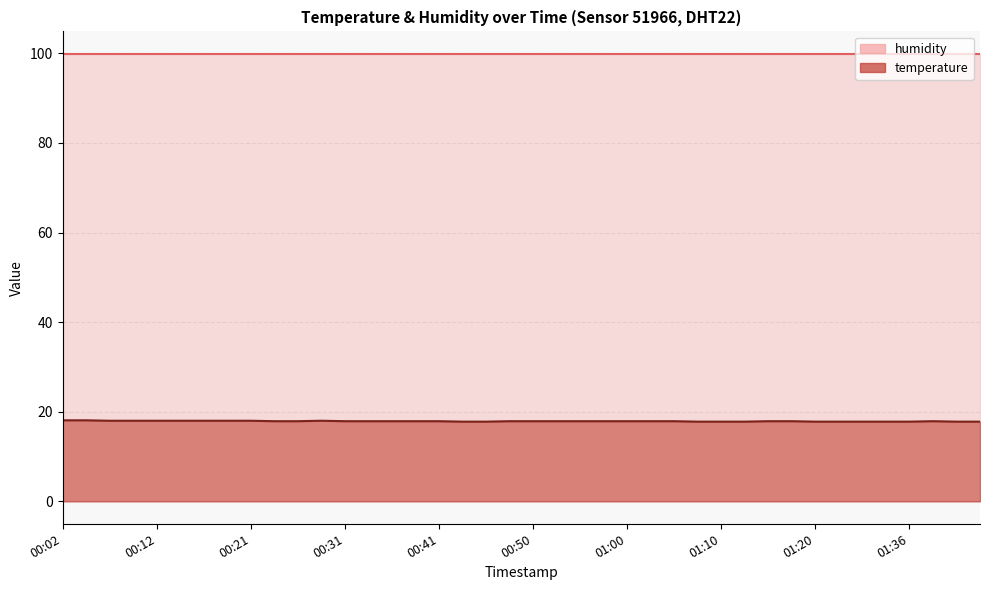

True or false: the data has more than 1 interior local peaks.

True